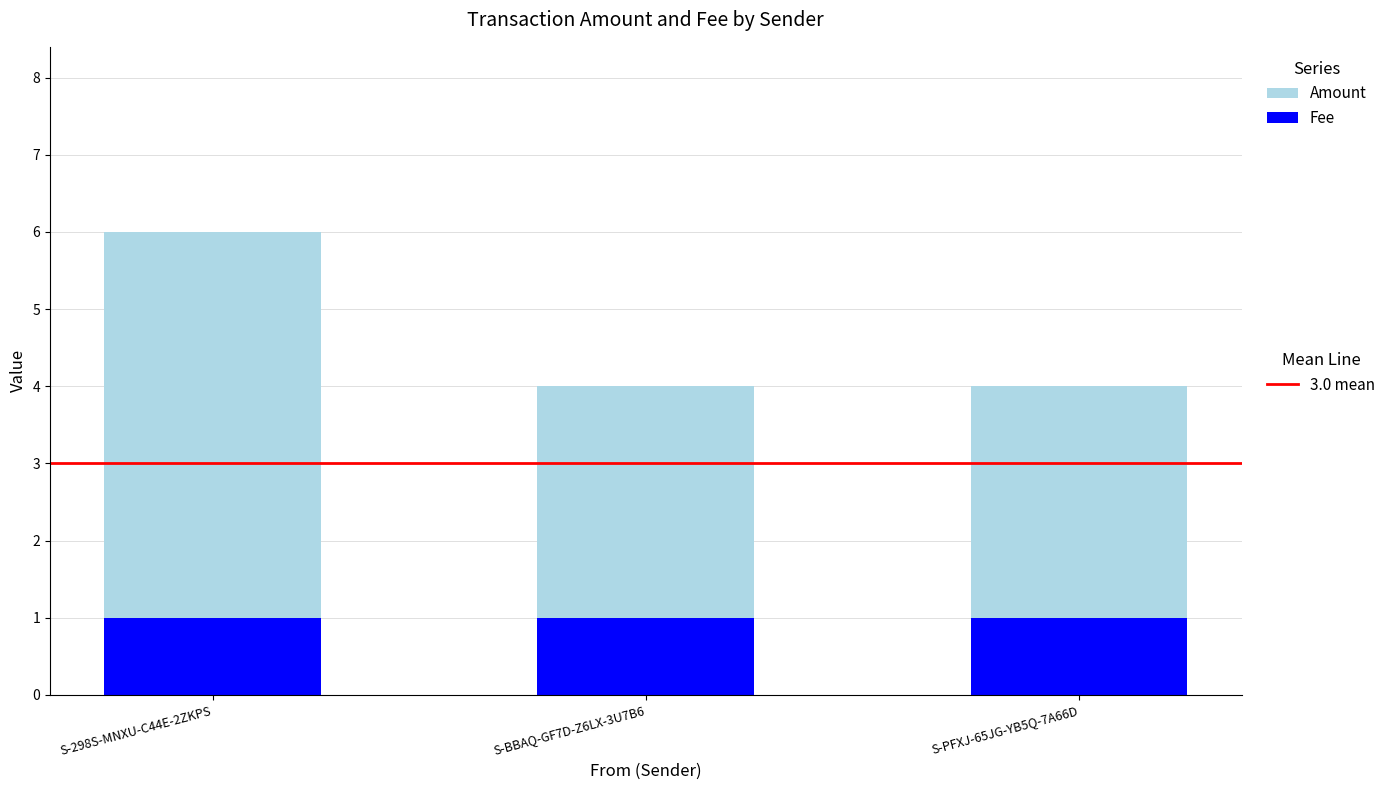

Reading left to right, what are the values for Fee?

S-298S-MNXU-C44E-2ZKPS=1	S-BBAQ-GF7D-Z6LX-3U7B6=1	S-PFXJ-65JG-YB5Q-7A66D=1